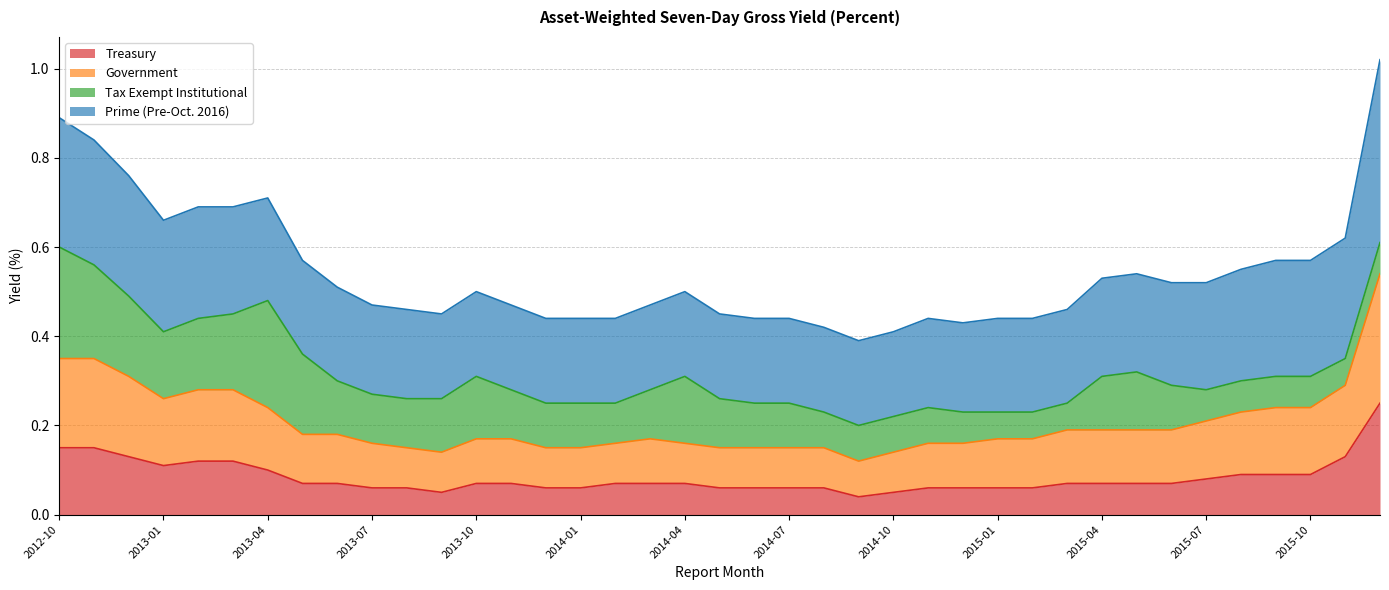

What is the difference between the second highest and minimum values in the Treasury series?

0.1